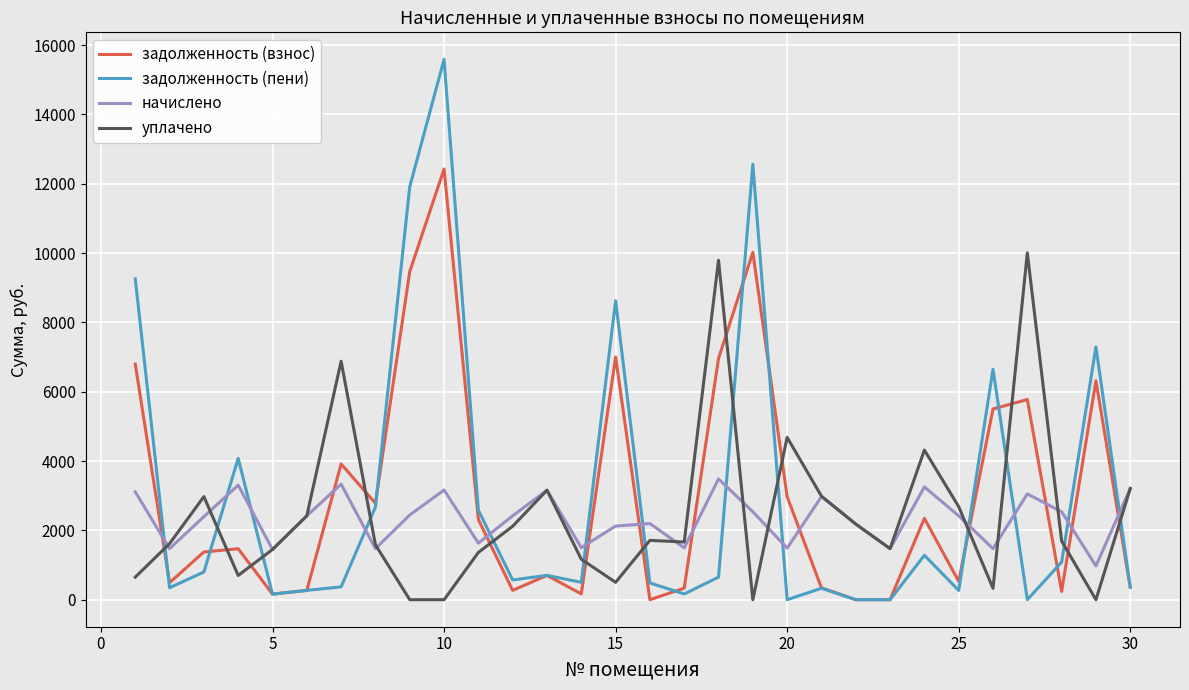

List the series in order of their peak value, lowest first.

начислено, уплачено, задолженность (взнос), задолженность (пени)